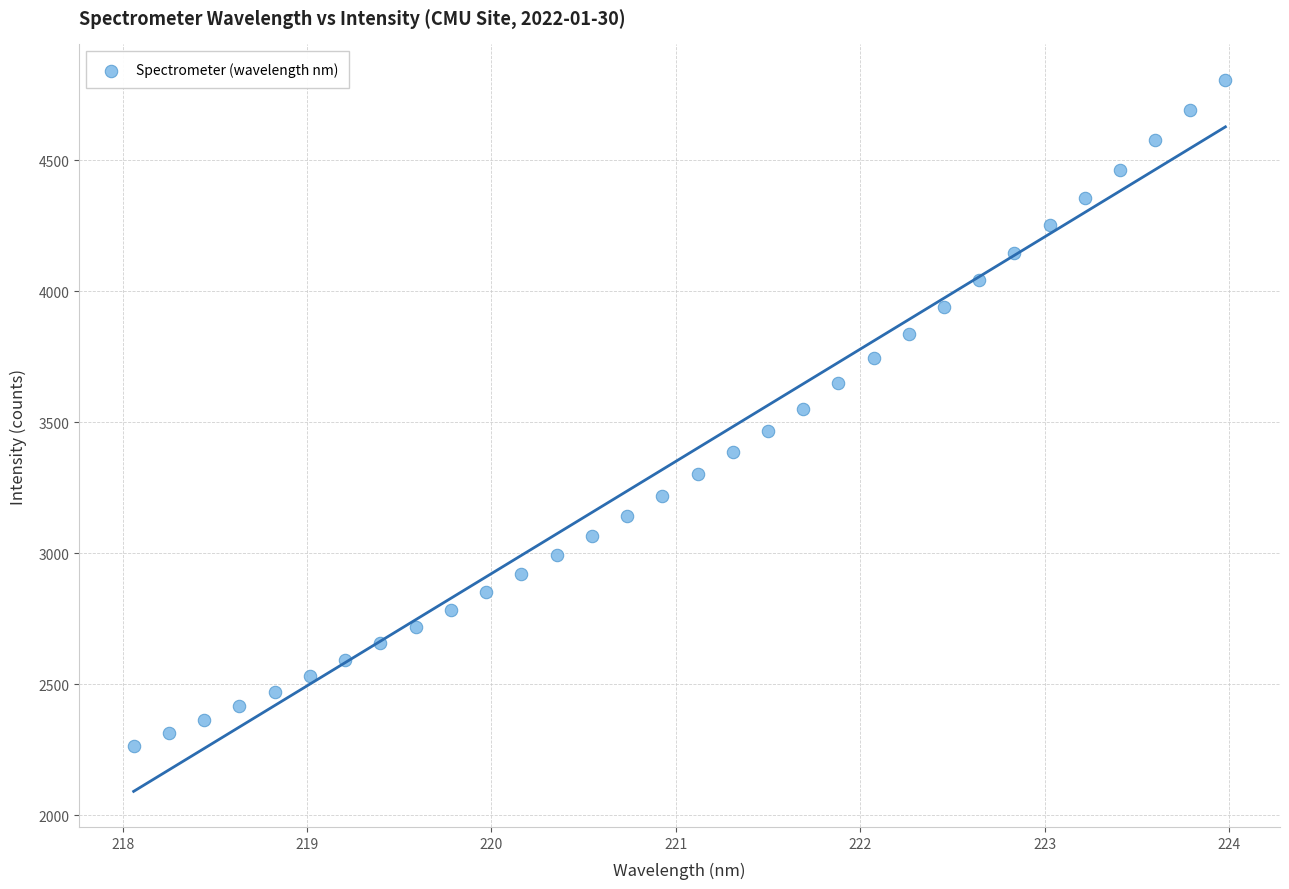

What is the range of Y values (max minus min)?

2542.5